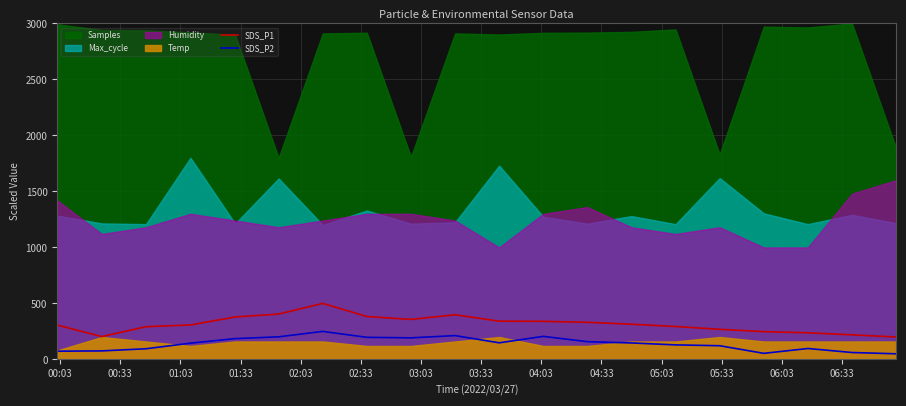

True or false: SDS_P2 and SDS_P1 cross at least once.

False